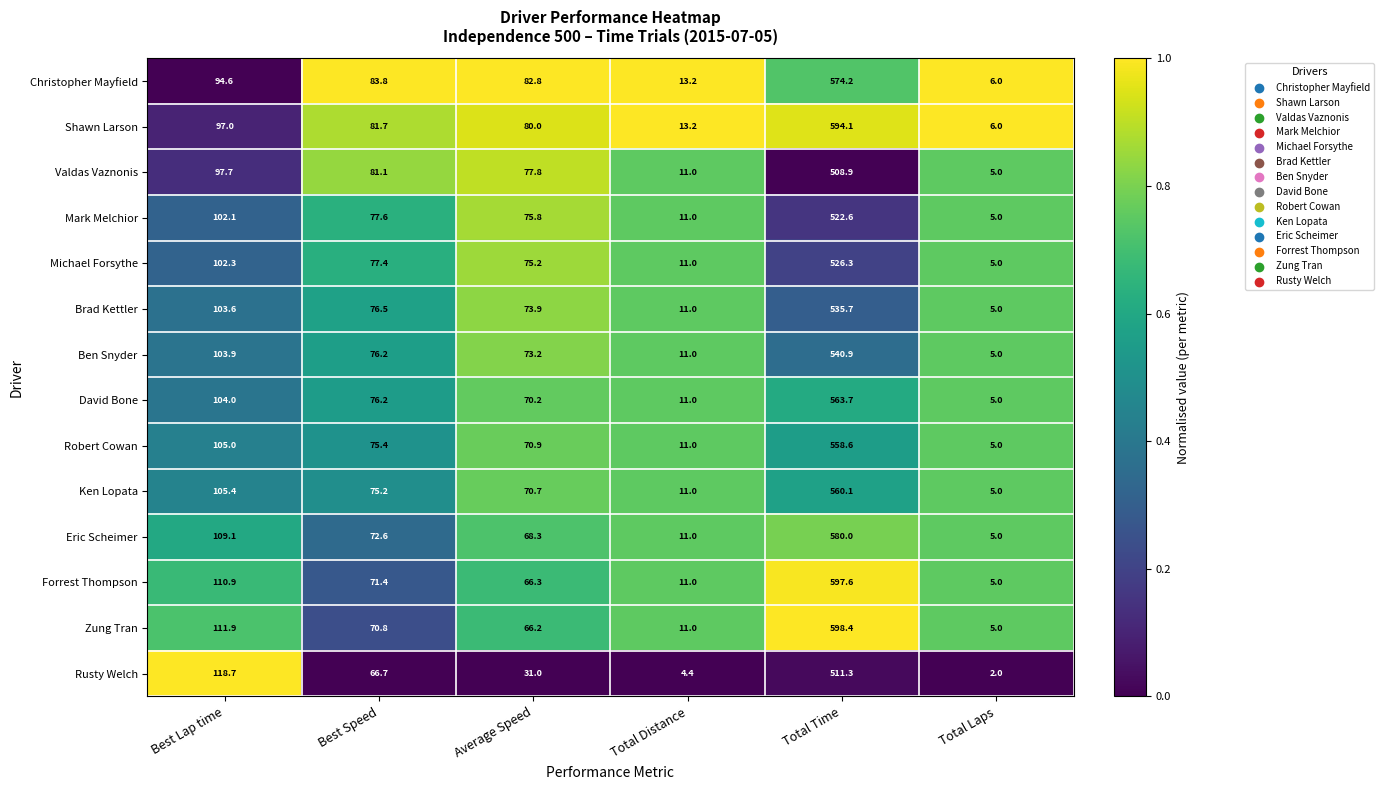

Rank the series by their maximum value, from highest to lowest.

Zung Tran, Forrest Thompson, Shawn Larson, Eric Scheimer, Christopher Mayfield, David Bone, Ken Lopata, Robert Cowan, Ben Snyder, Brad Kettler, Michael Forsythe, Mark Melchior, Rusty Welch, Valdas Vaznonis